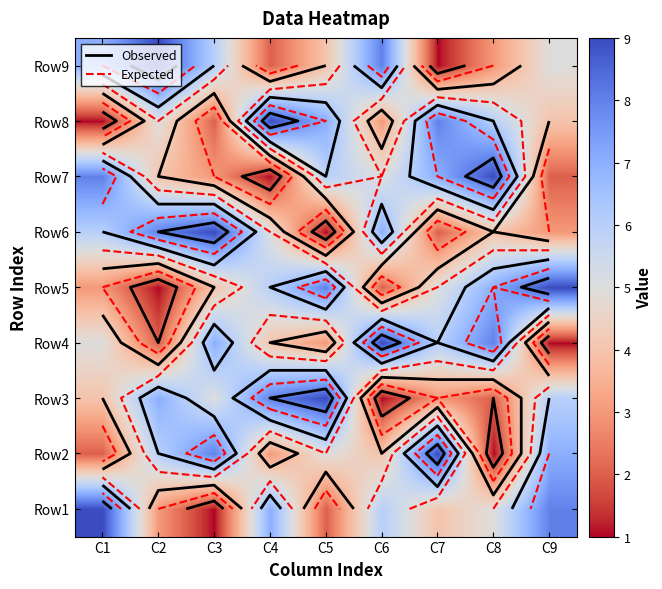

The value of Row9 at C4 is 1. True or false?

False